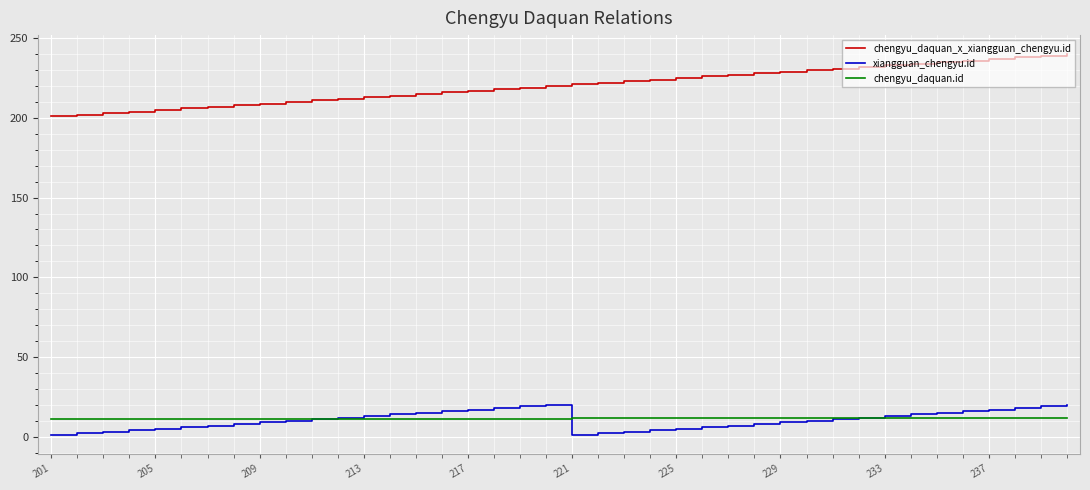

Which series has the largest range (max minus min)?

chengyu_daquan_x_xiangguan_chengyu.id